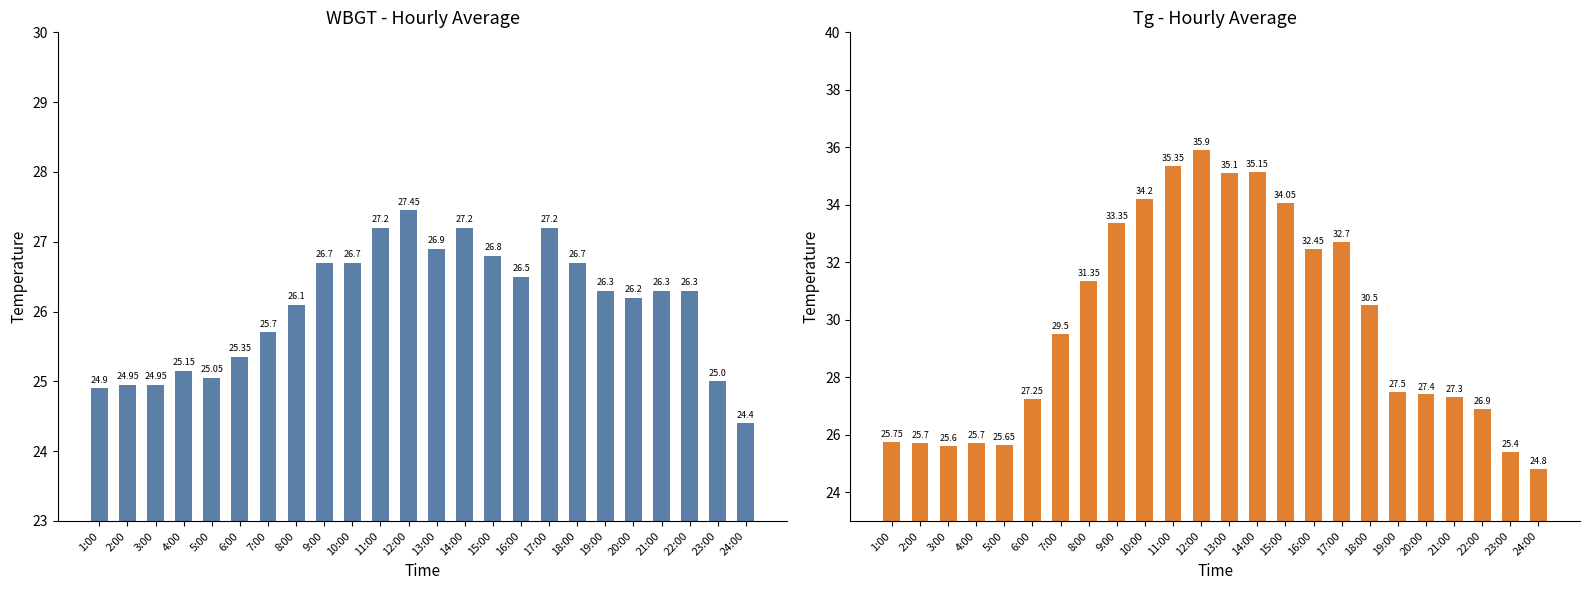

Does the chart contain any negative values?

No